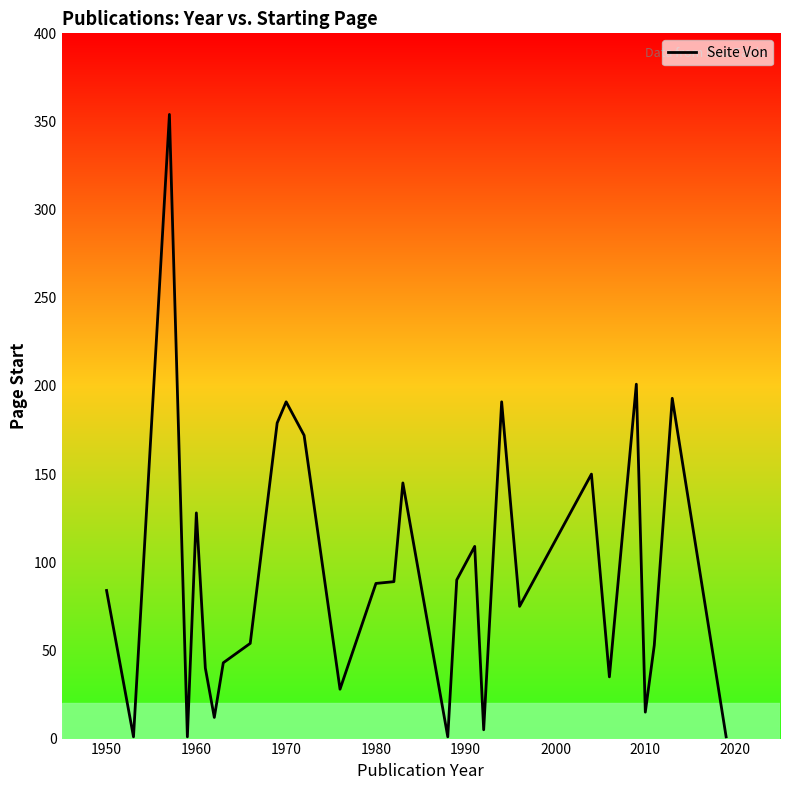

What is the greatest value displayed?

354